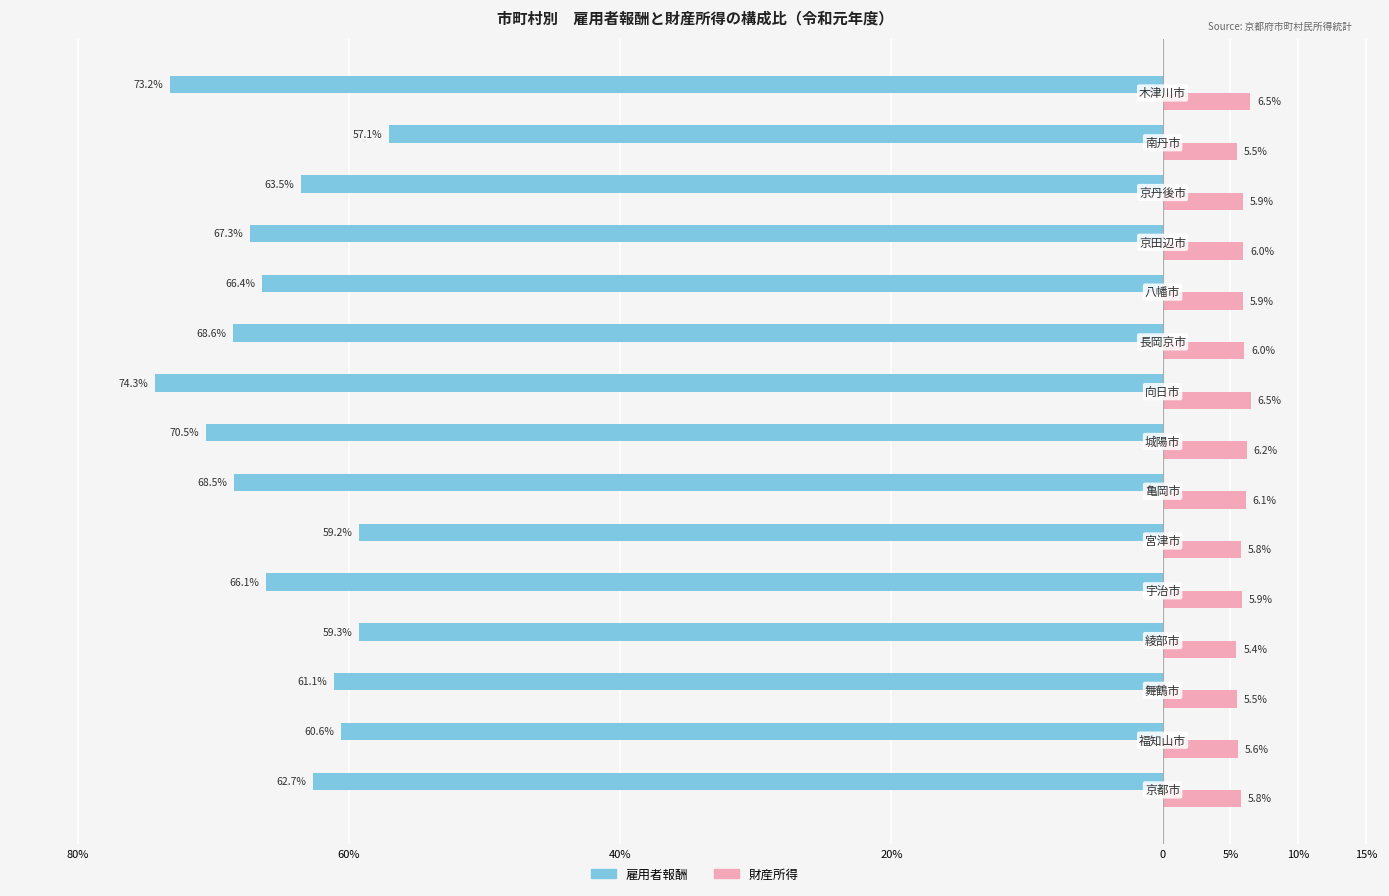

Which series has the widest spread of values?

雇用者報酬